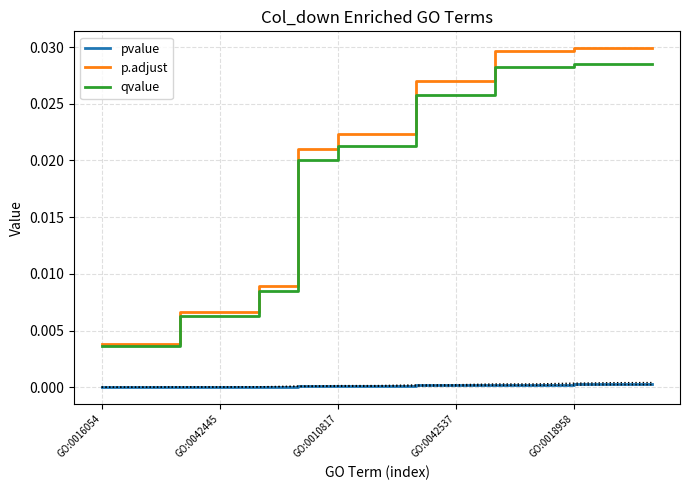

What is the label of the 2nd point from the right?

13